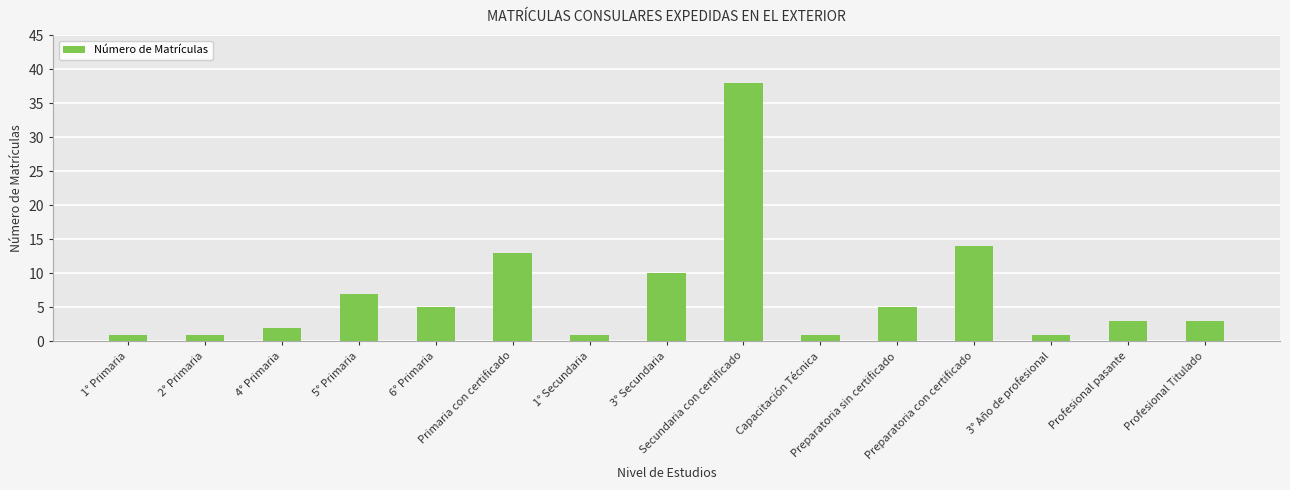

What is the label of the 8th bar from the left?

3° Secundaria